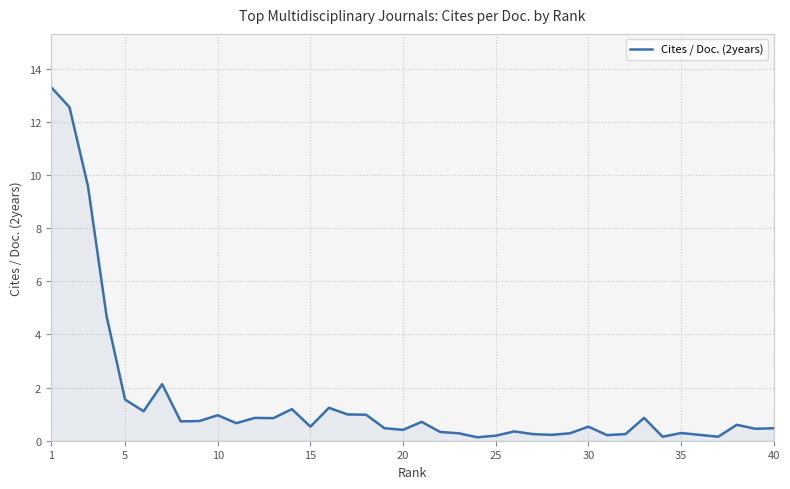

What is the minimum value shown in the chart?

0.1